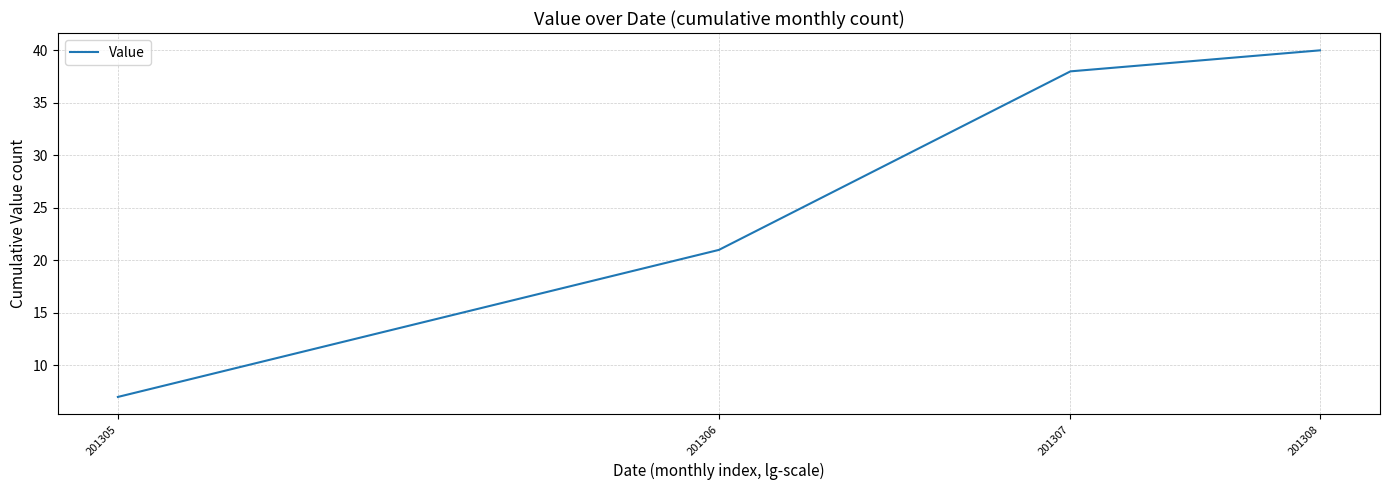

True or false: there are more than 0 points higher than both neighbors.

False